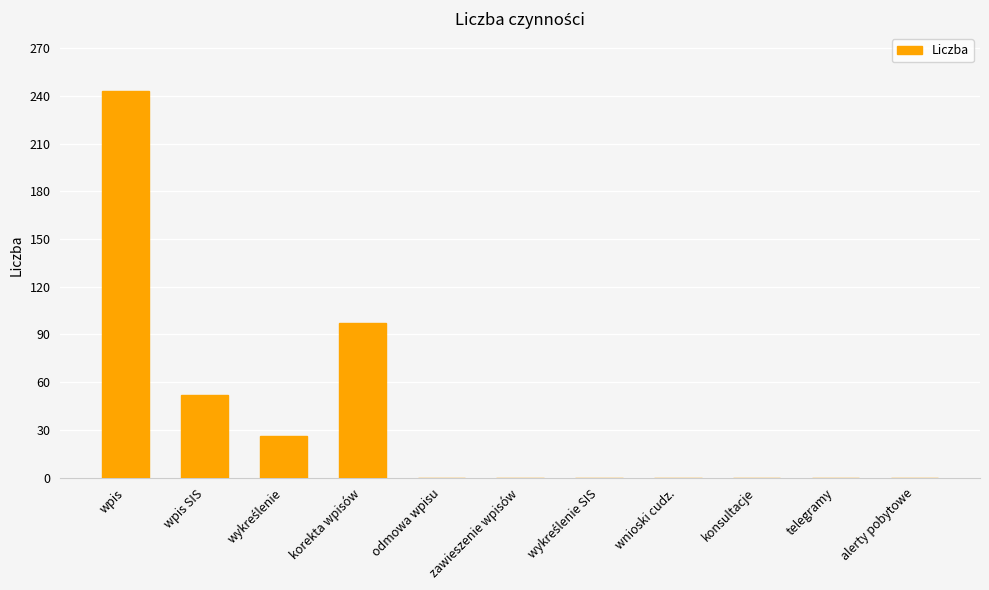

What is the change in value from wpis SIS to wnioski cudz.?

-52